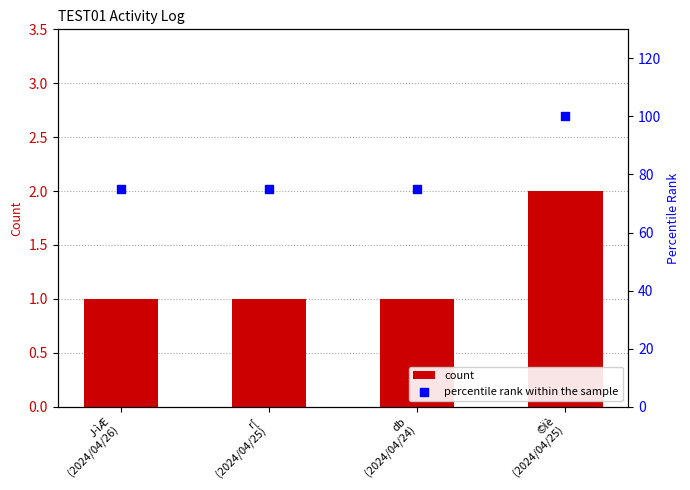

Which series contains the highest Y value?

percentile rank within the sample